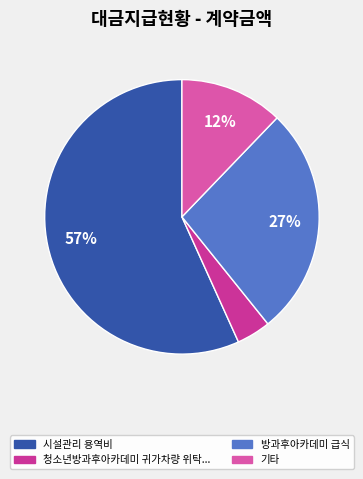

Does any single category account for the majority?

Yes